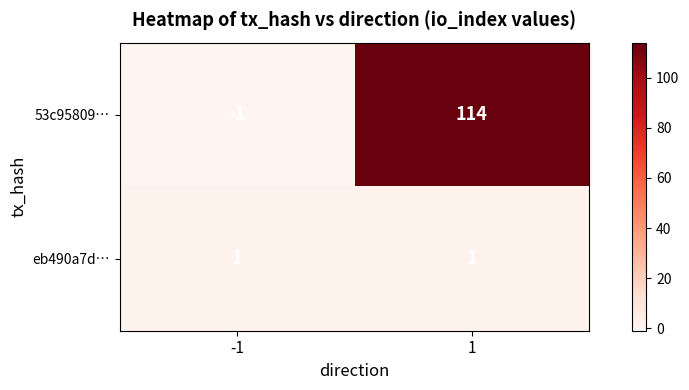

List the series in order of their overall mean, highest first.

53c95809…, eb490a7d…